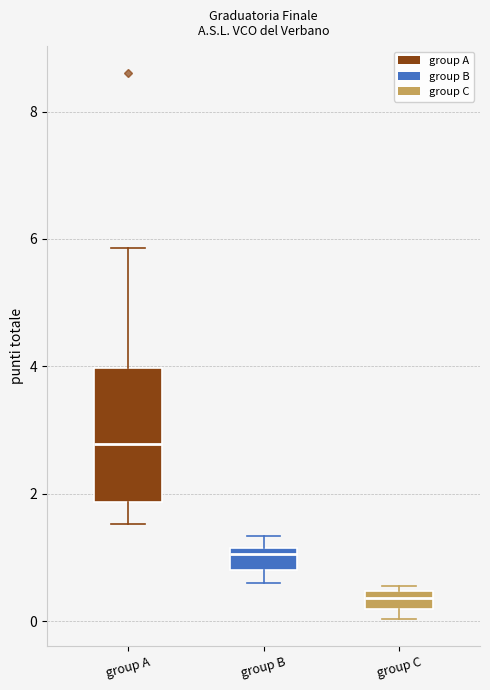

Comparing the boxes themselves (not the whiskers), which one is the tallest?

group A